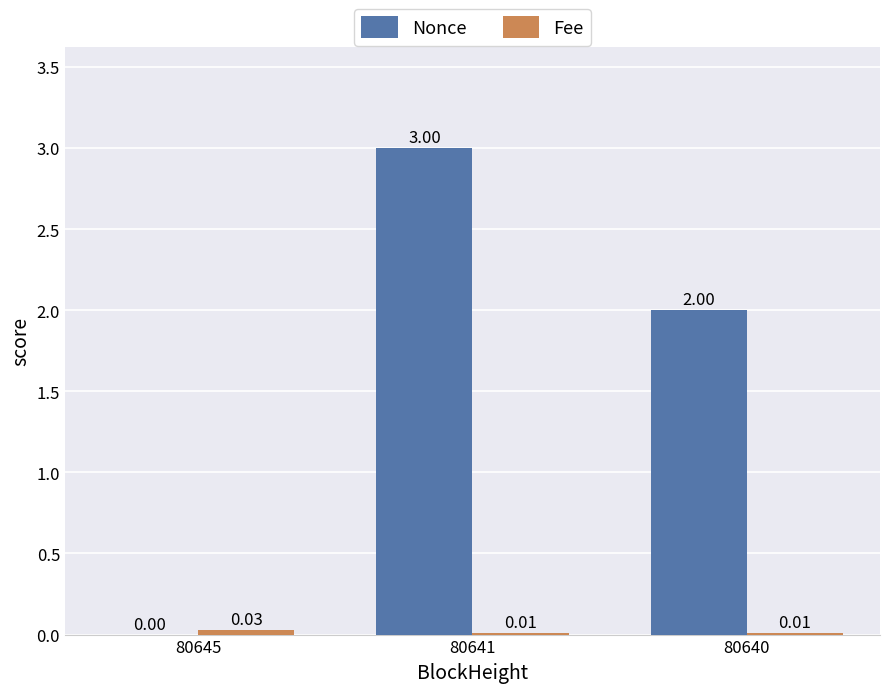

Count the number of data series in this chart.

2